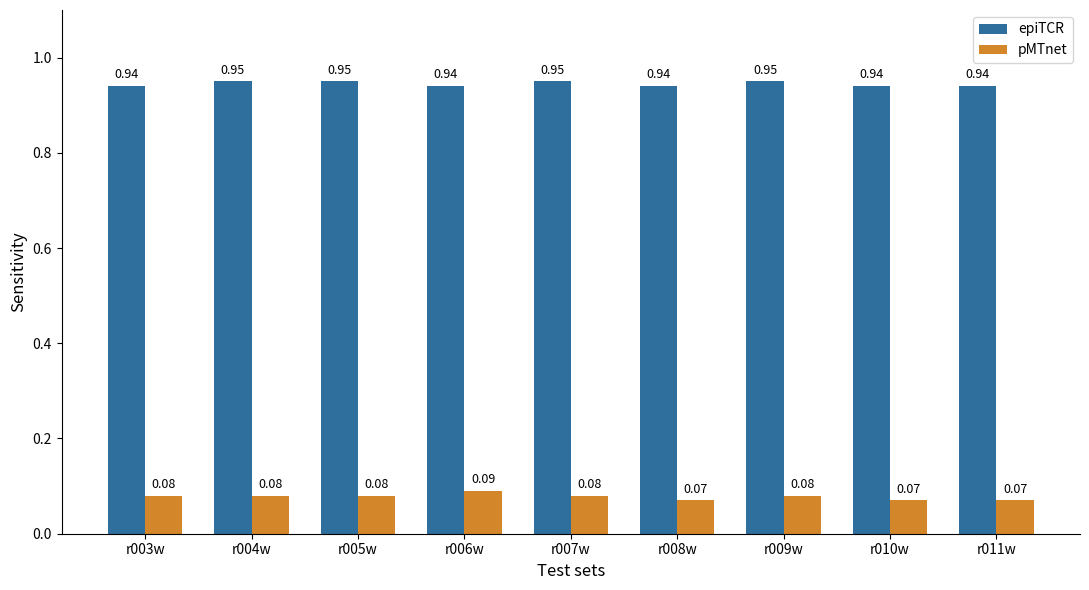

What is the sum of all epiTCR values?

8.5